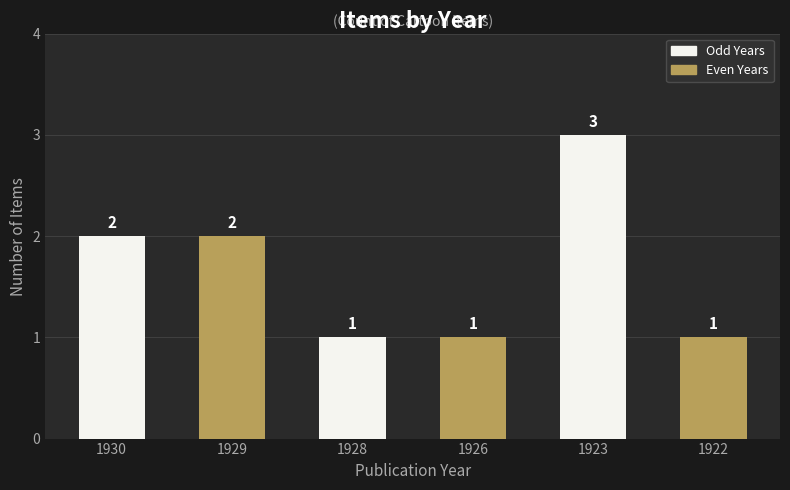

What is the difference between the maximum and minimum values?

2